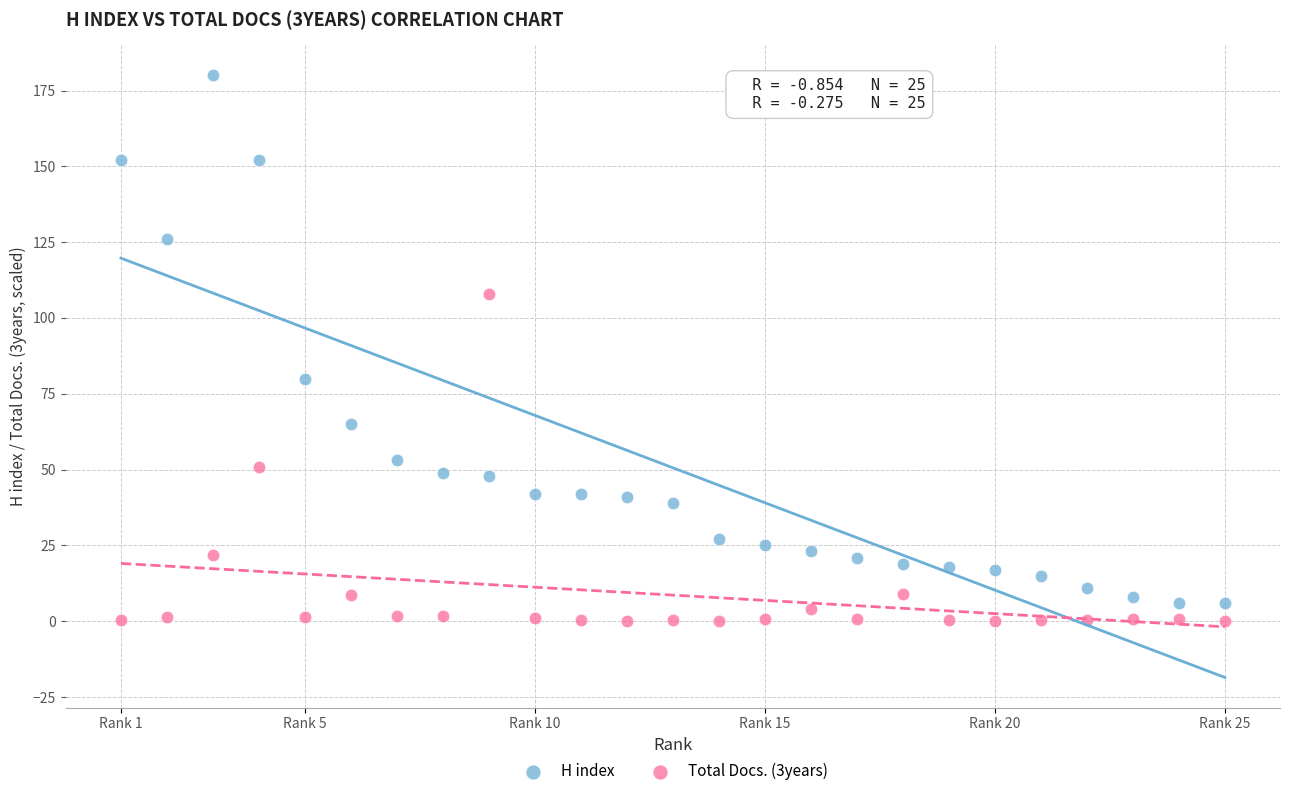

Which series contains the lowest Y value?

Total Docs. (3years)